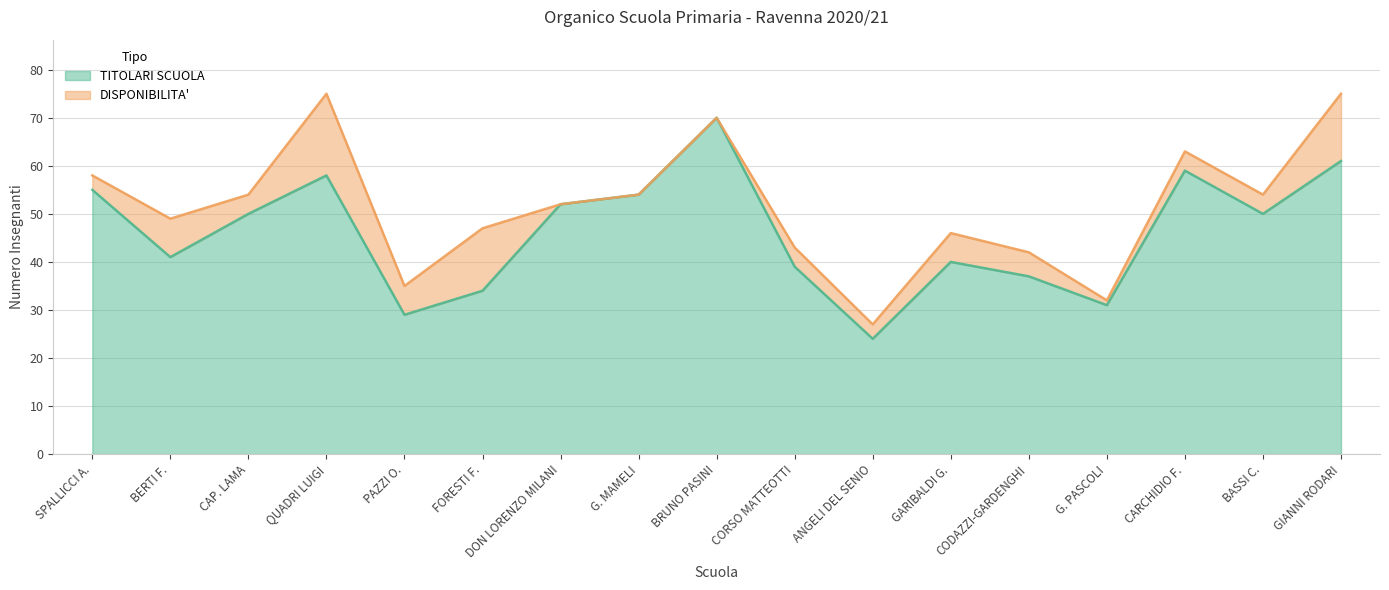

Reading left to right, extract all data points from this chart.

55	41	50	58	29	34	52	54	70	39	24	40	37	31	59	50	61